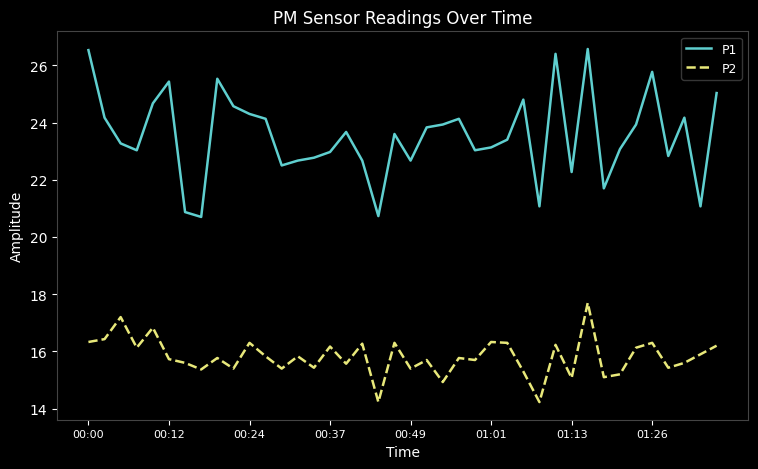

What is the difference between the maximum and minimum values in the P1 series?

5.9